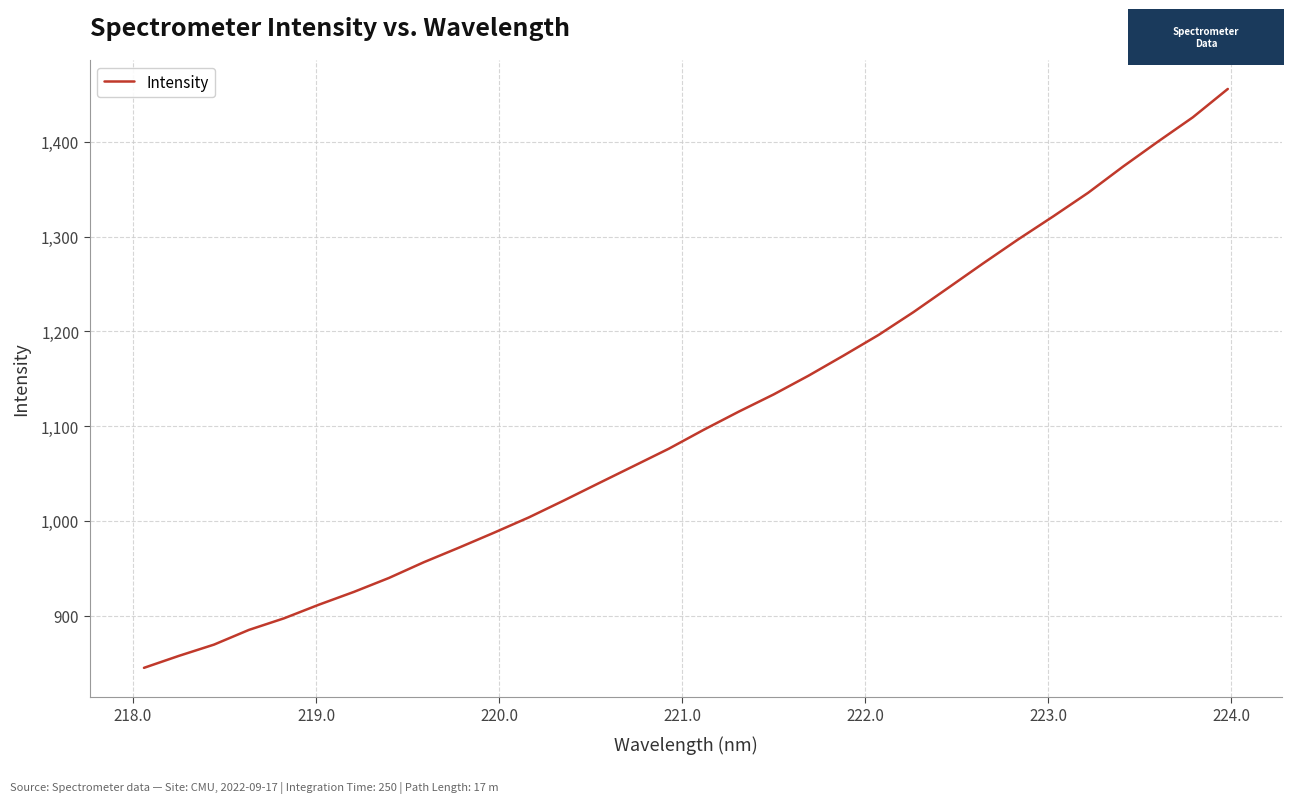

Is this an area chart (filled region under the line)?

No